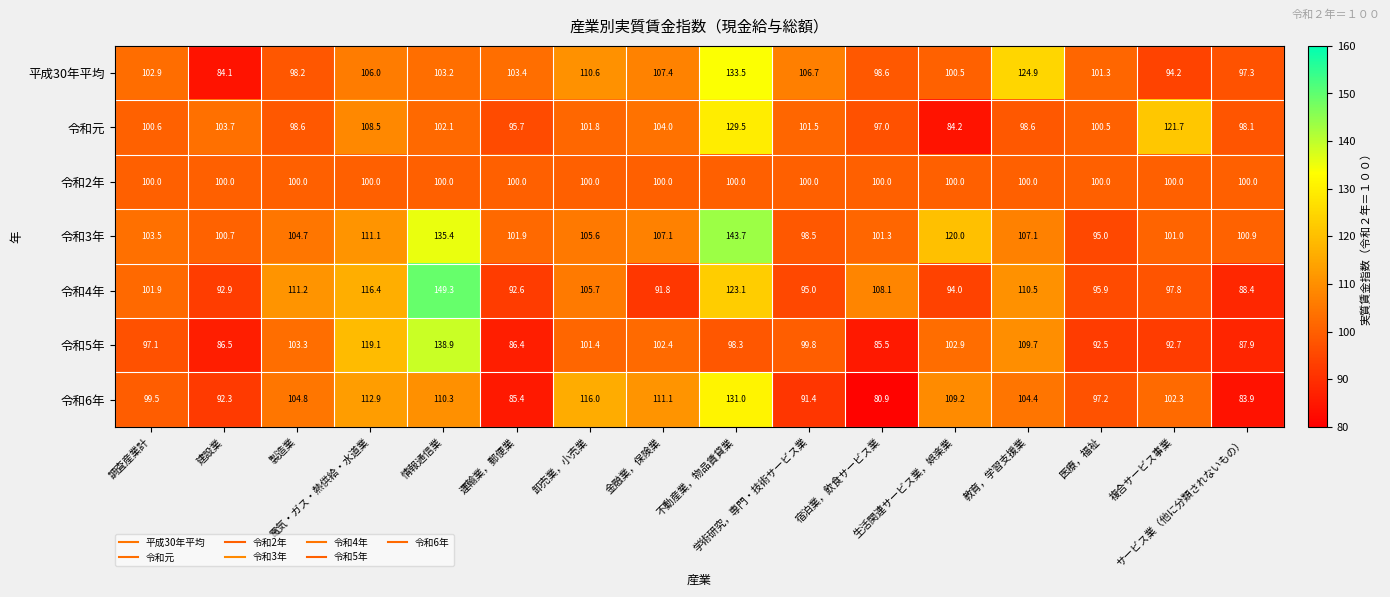

What is the maximum value for 令和5年?

138.9